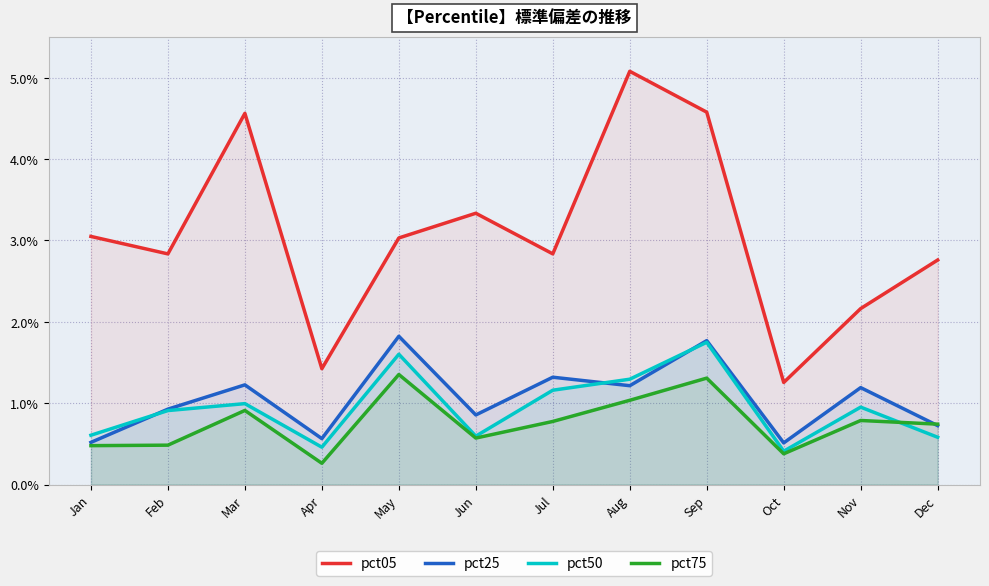

Is the value of pct50 at May greater than the value of pct75 at Jun?

Yes